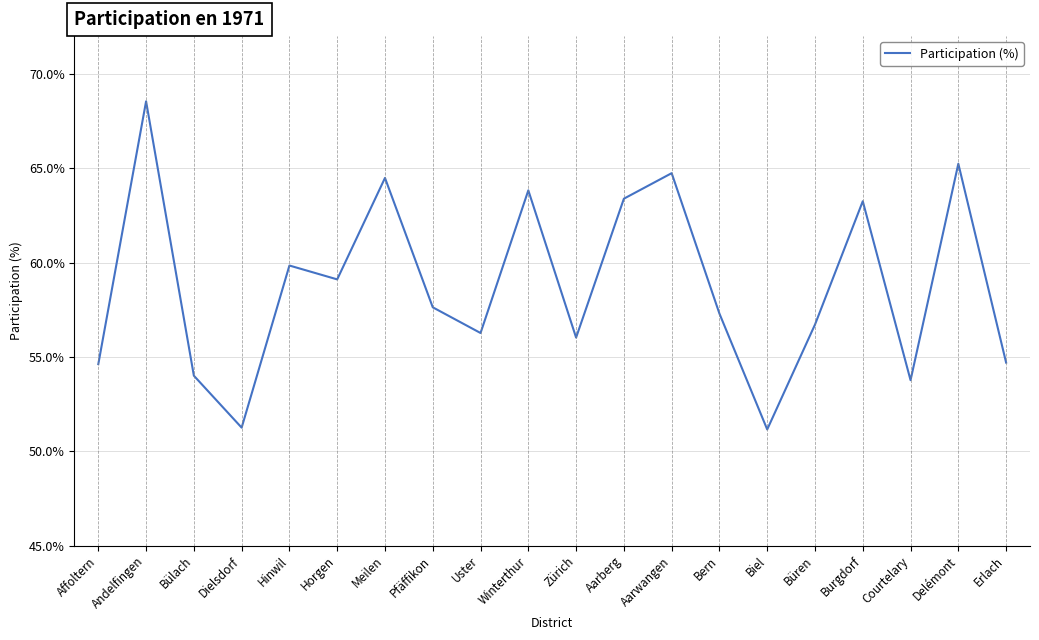

What is the change in value from Bülach to Burgdorf?

+9.2